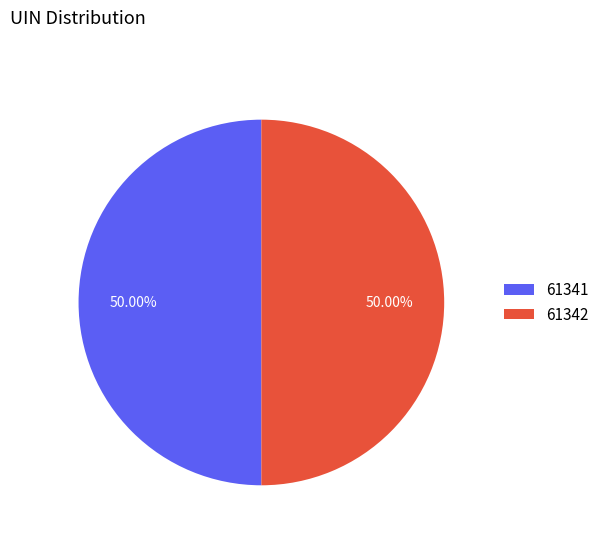

What is the ratio of the value at 61342 to the value at 61341?

1.0